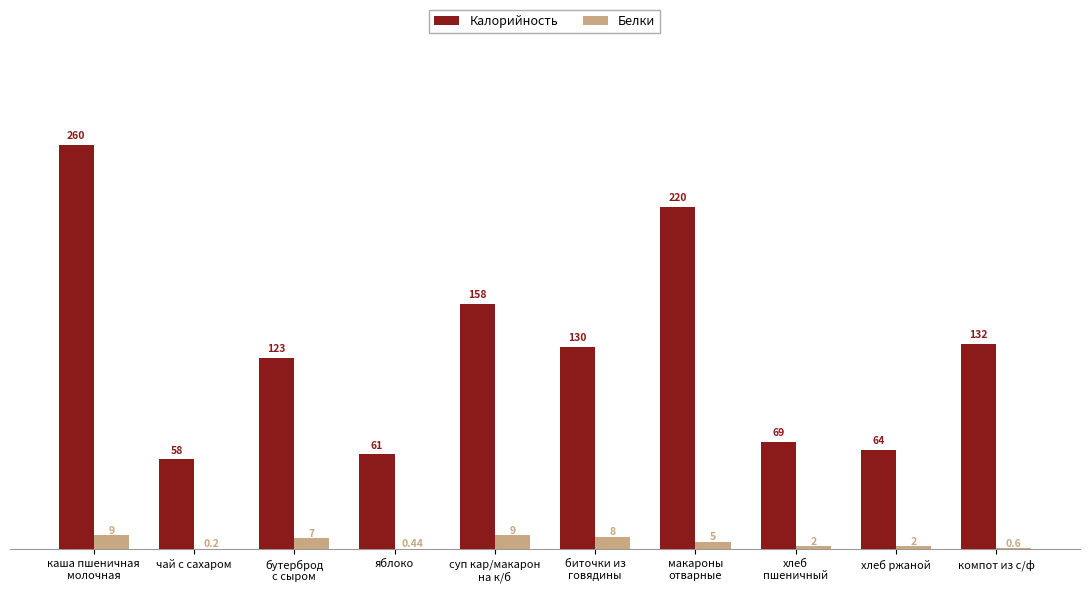

Which series has the largest total across all categories?

Калорийность